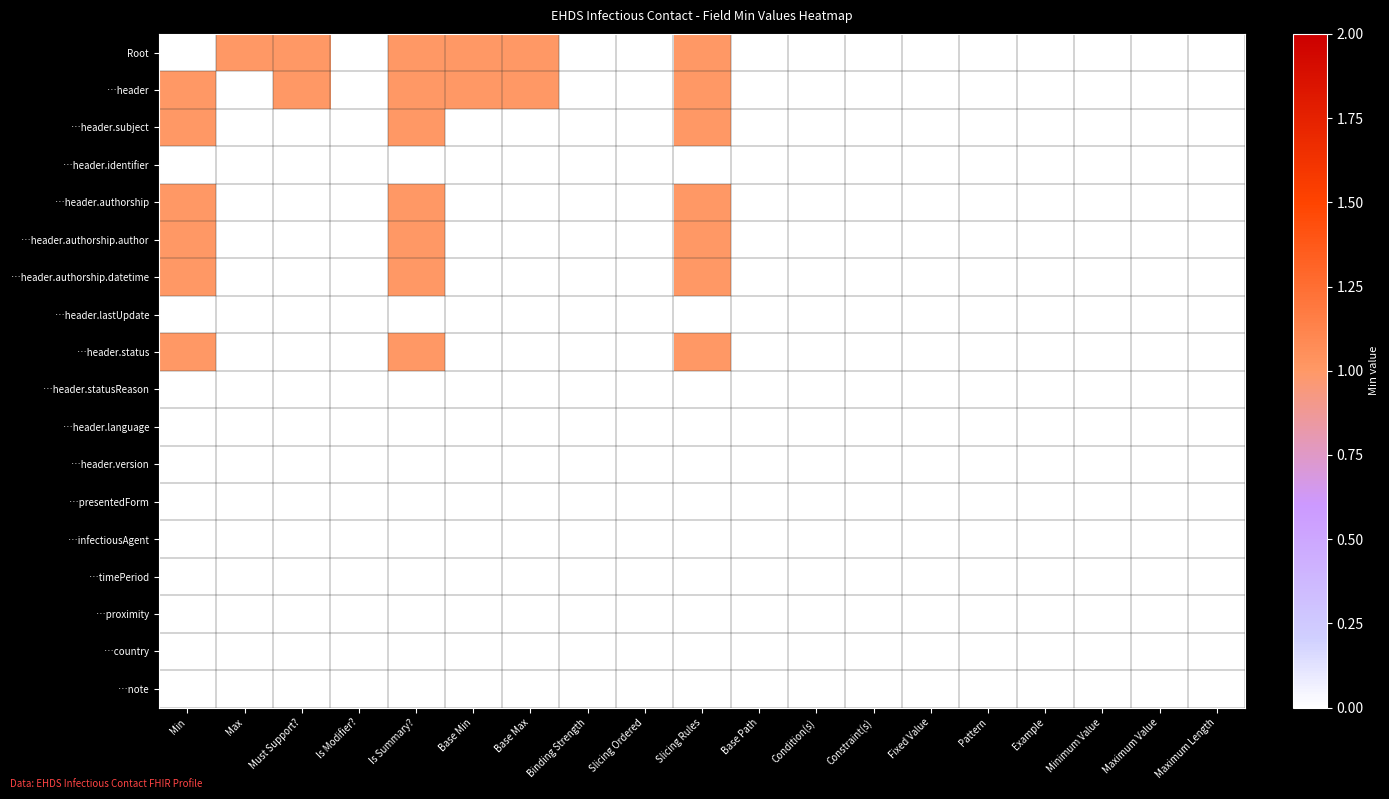

At how many categories does at least one series exceed 0?

7